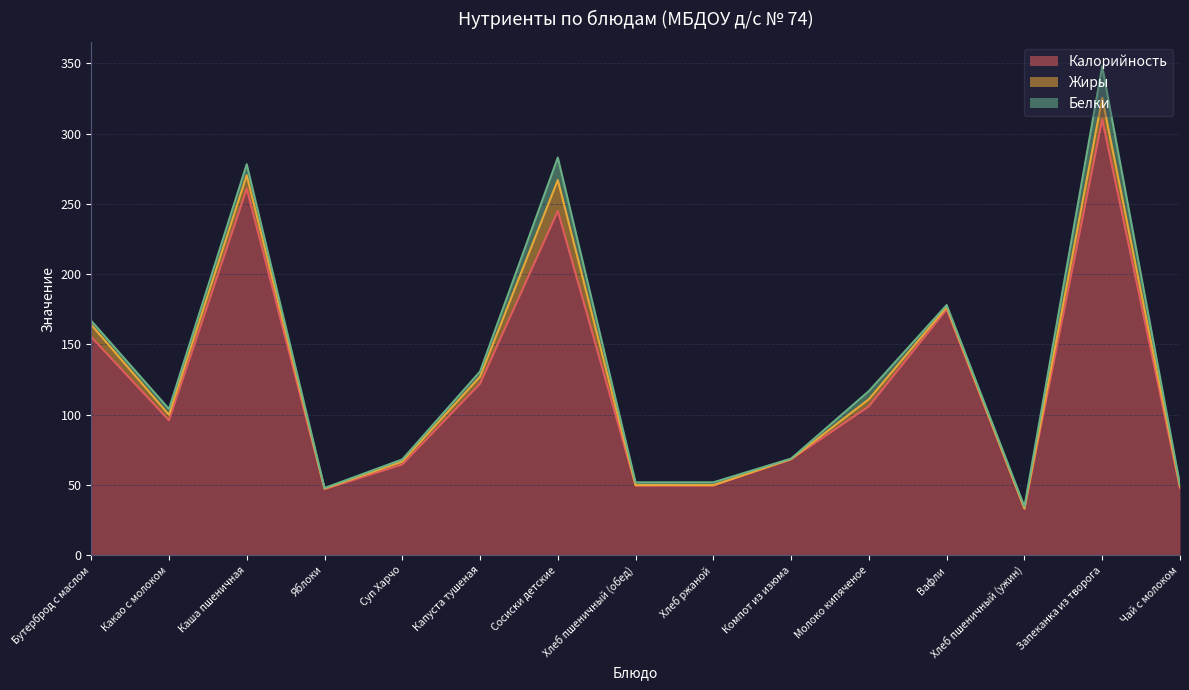

Where is Калорийность nearest to the value 171?

Вафли